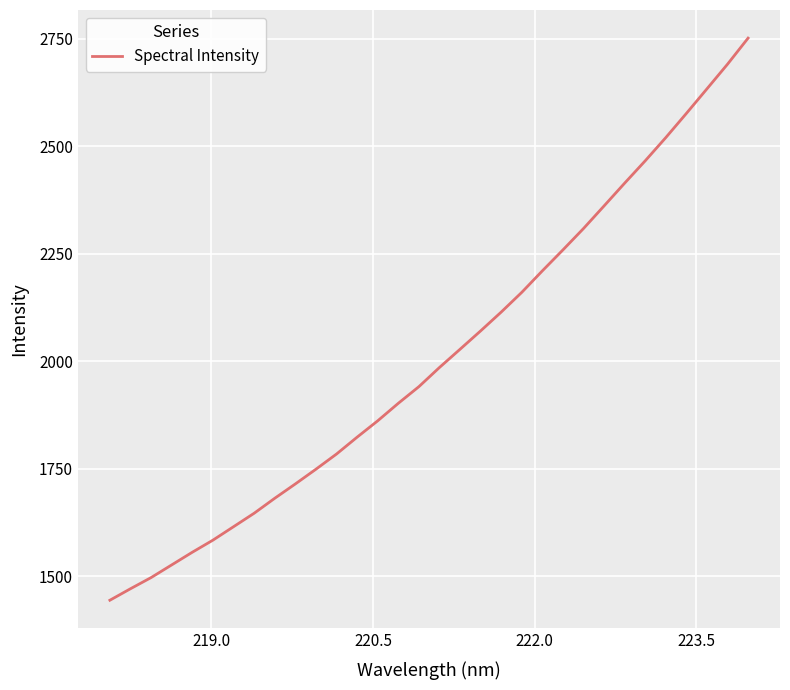

Count the number of categories in the chart.

32